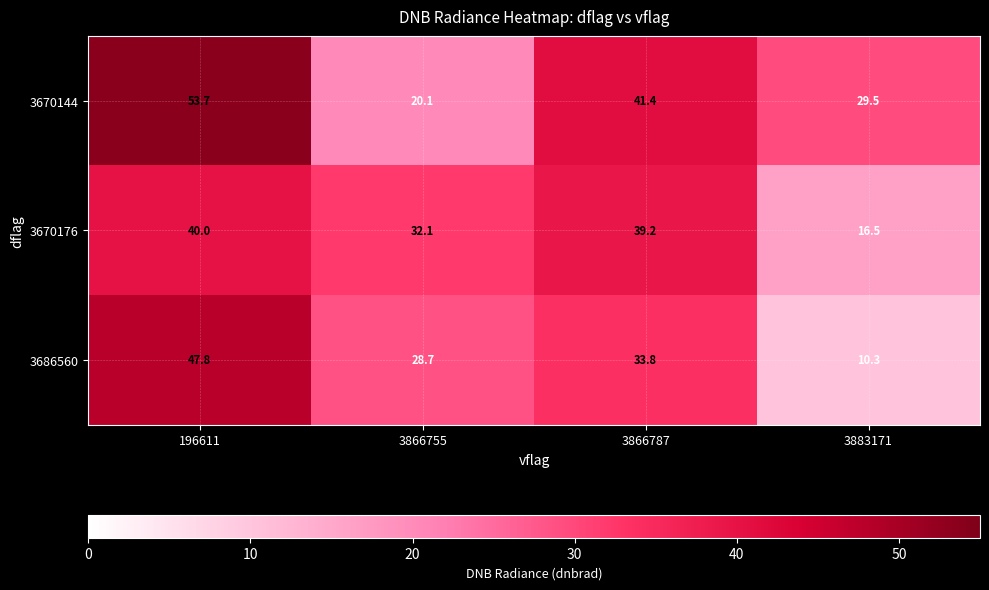

How many data points does each series have?

4